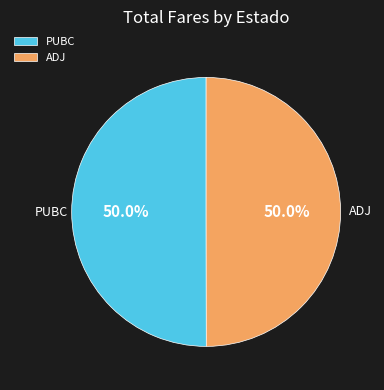

Combined, do ADJ and PUBC account for over 50%?

Yes